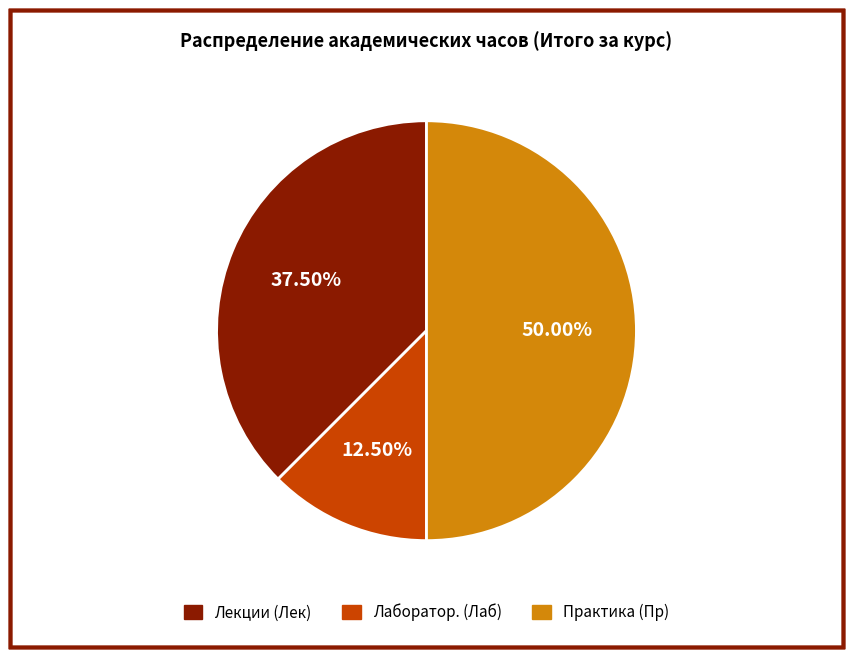

How many segments does this pie chart have?

3